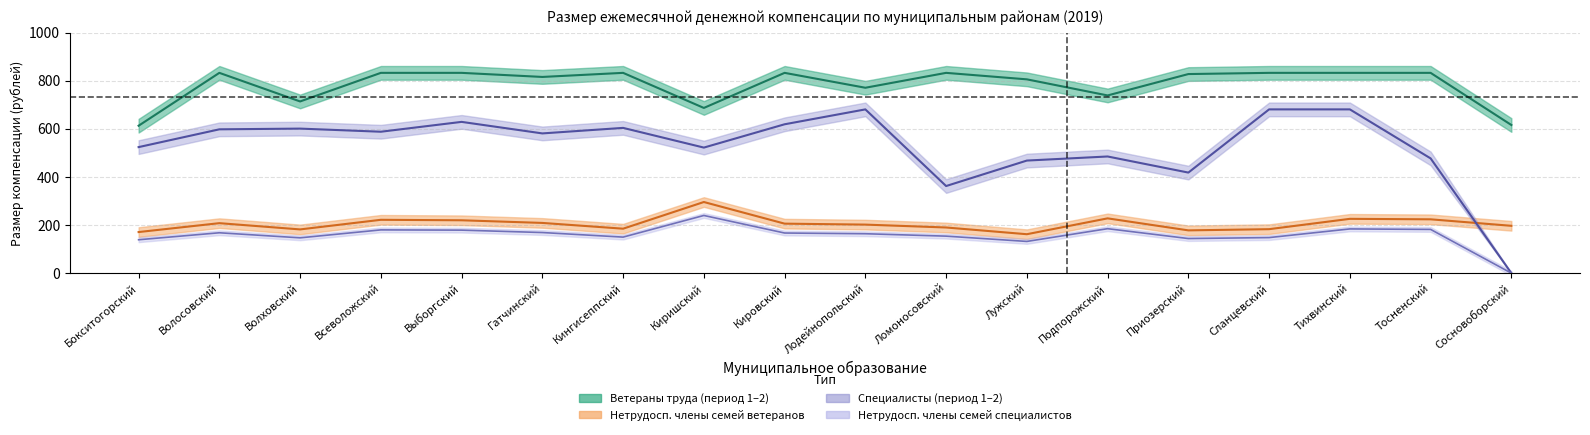

At how many categories does at least one series exceed 272?

18